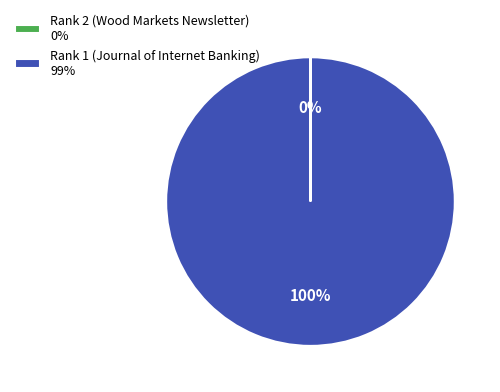

To the nearest percent, what is the average slice percentage?

50%